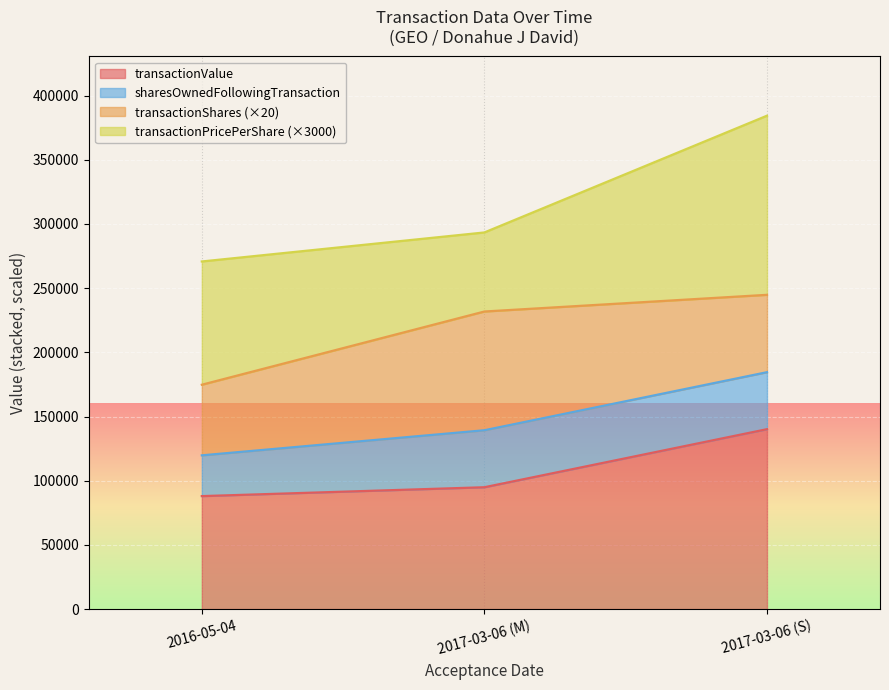

What is the highest value of the transactionValue series?

140123